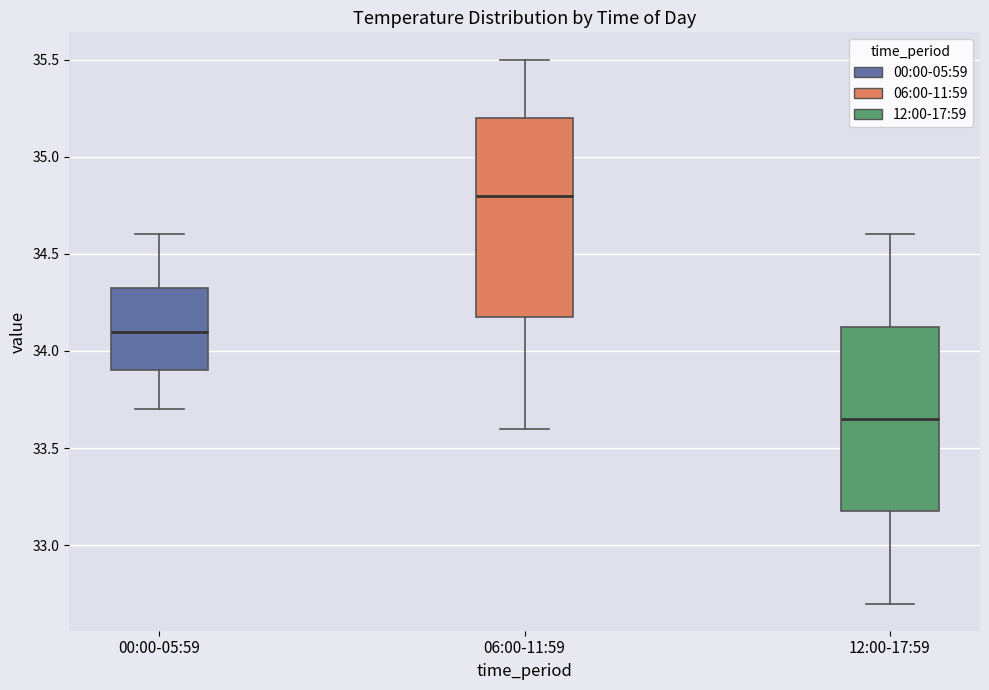

Which box has the lowest median line?

12:00-17:59